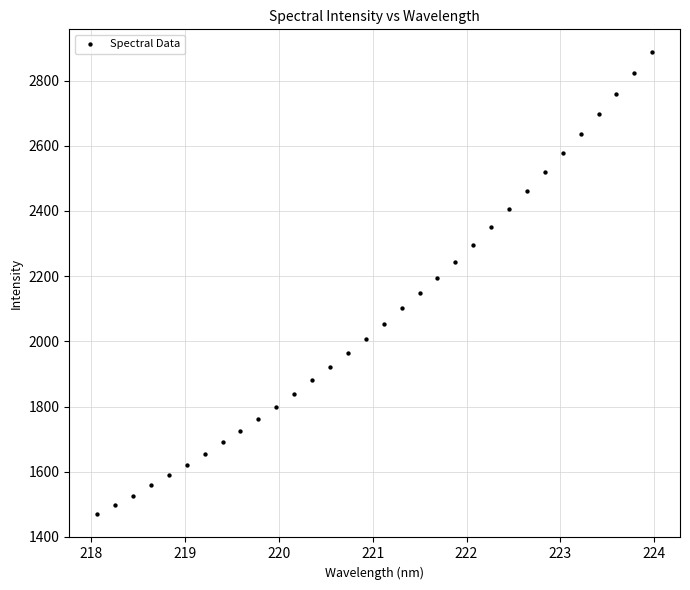

What is the range of Y values (max minus min)?

1417.0